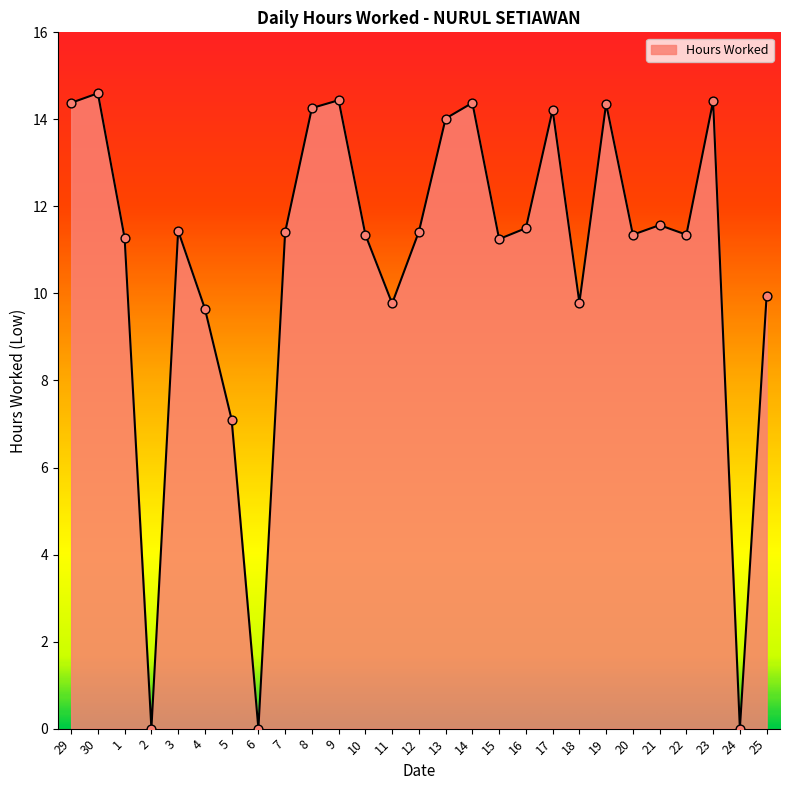

Which has a higher value, 22 or 4?

22